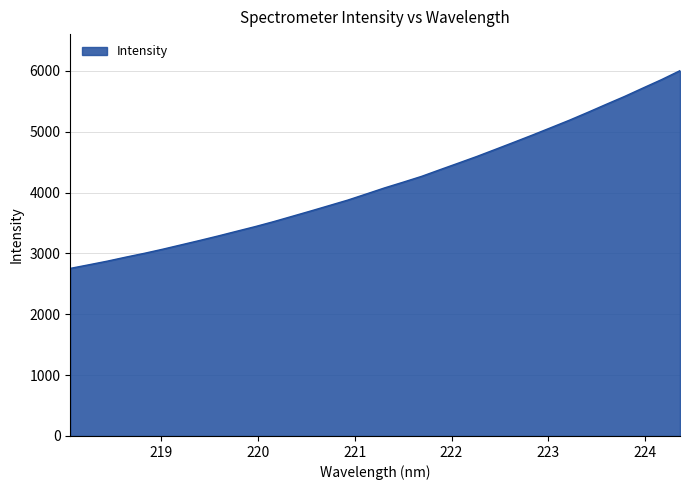

What is the difference between the maximum and minimum values?

3250.3